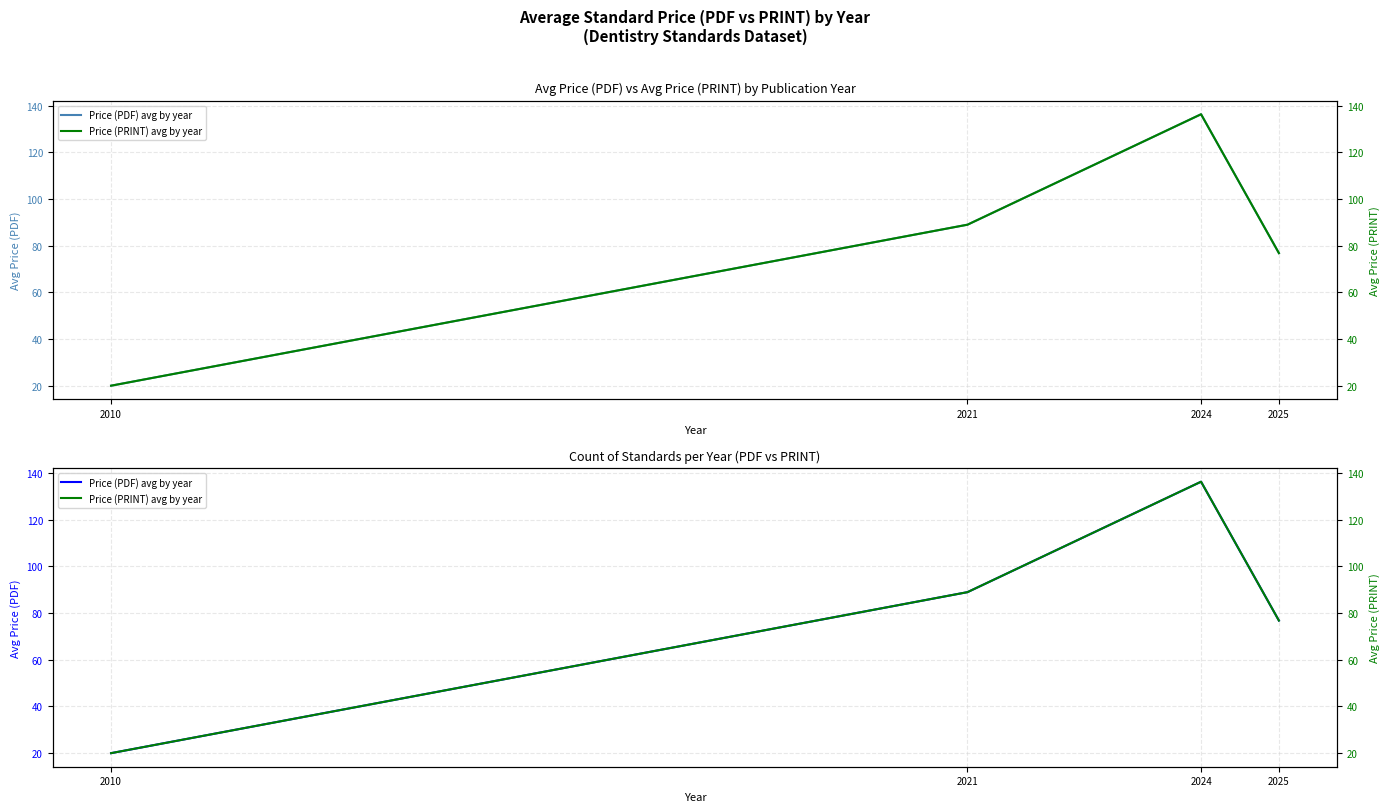

True or false: Price (PDF) avg by year has more than 1 interior local peaks.

False